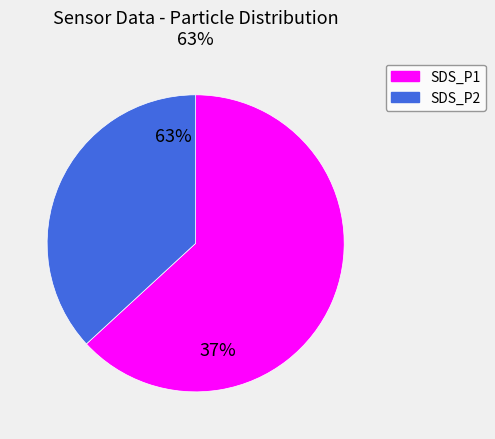

Which has a higher value, SDS_P1 or SDS_P2?

SDS_P1